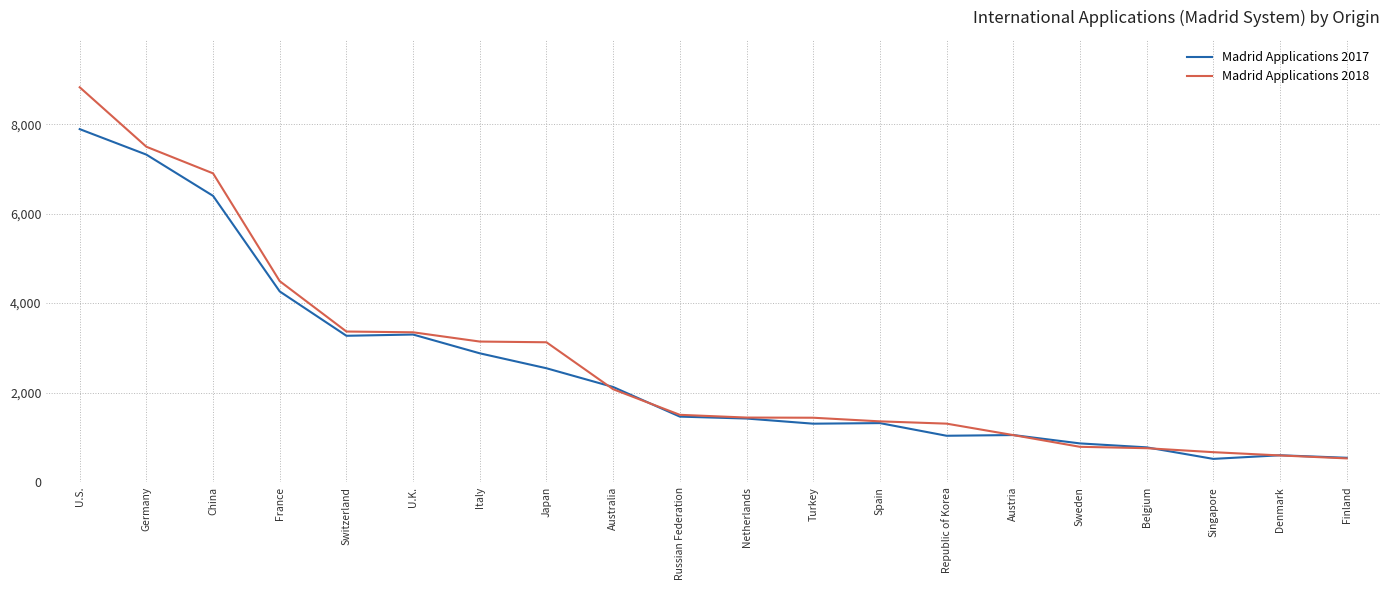

Rank the series by their maximum value, from highest to lowest.

Madrid Applications 2018, Madrid Applications 2017